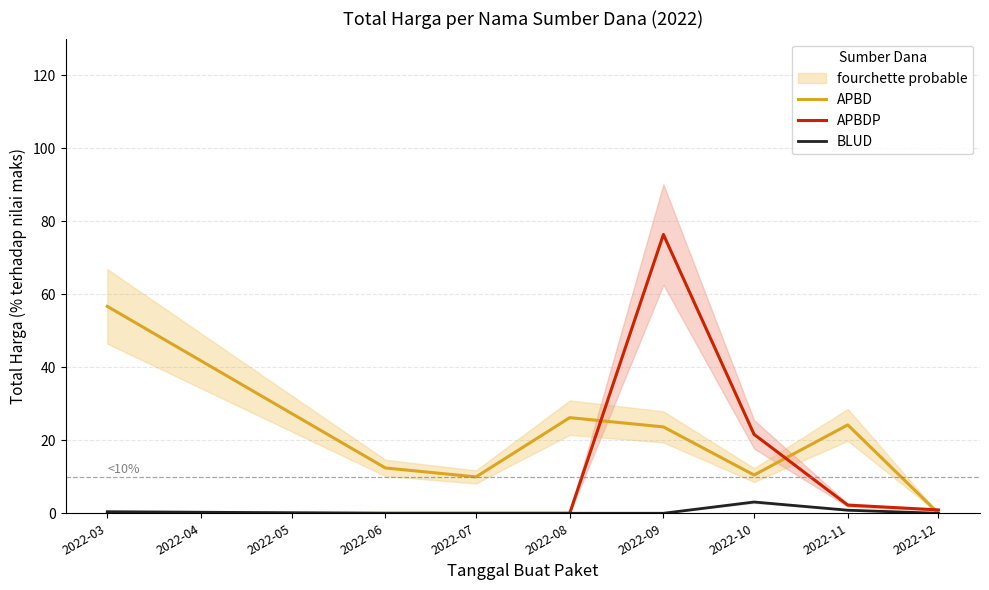

Is the value of BLUD at 2022-03 greater than the value of APBD at 2022-10?

No